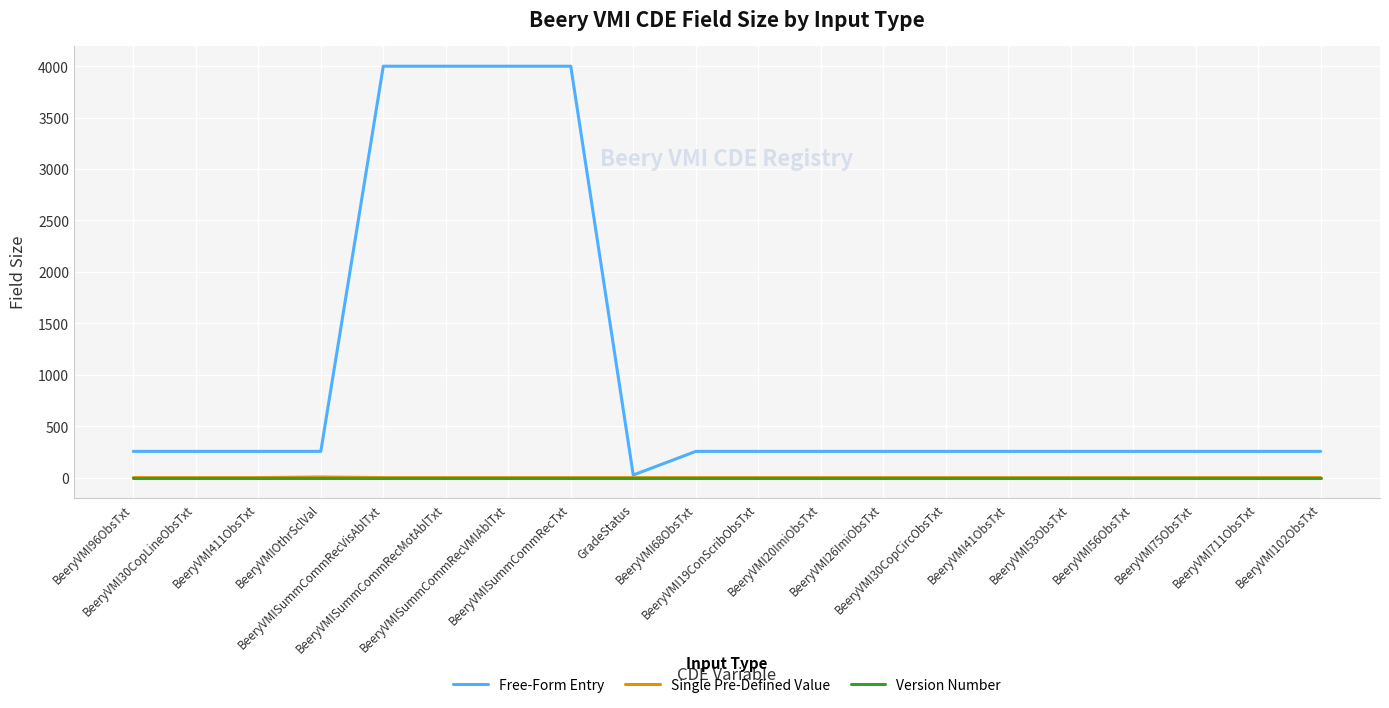

Which series has the largest range (max minus min)?

Free-Form Entry